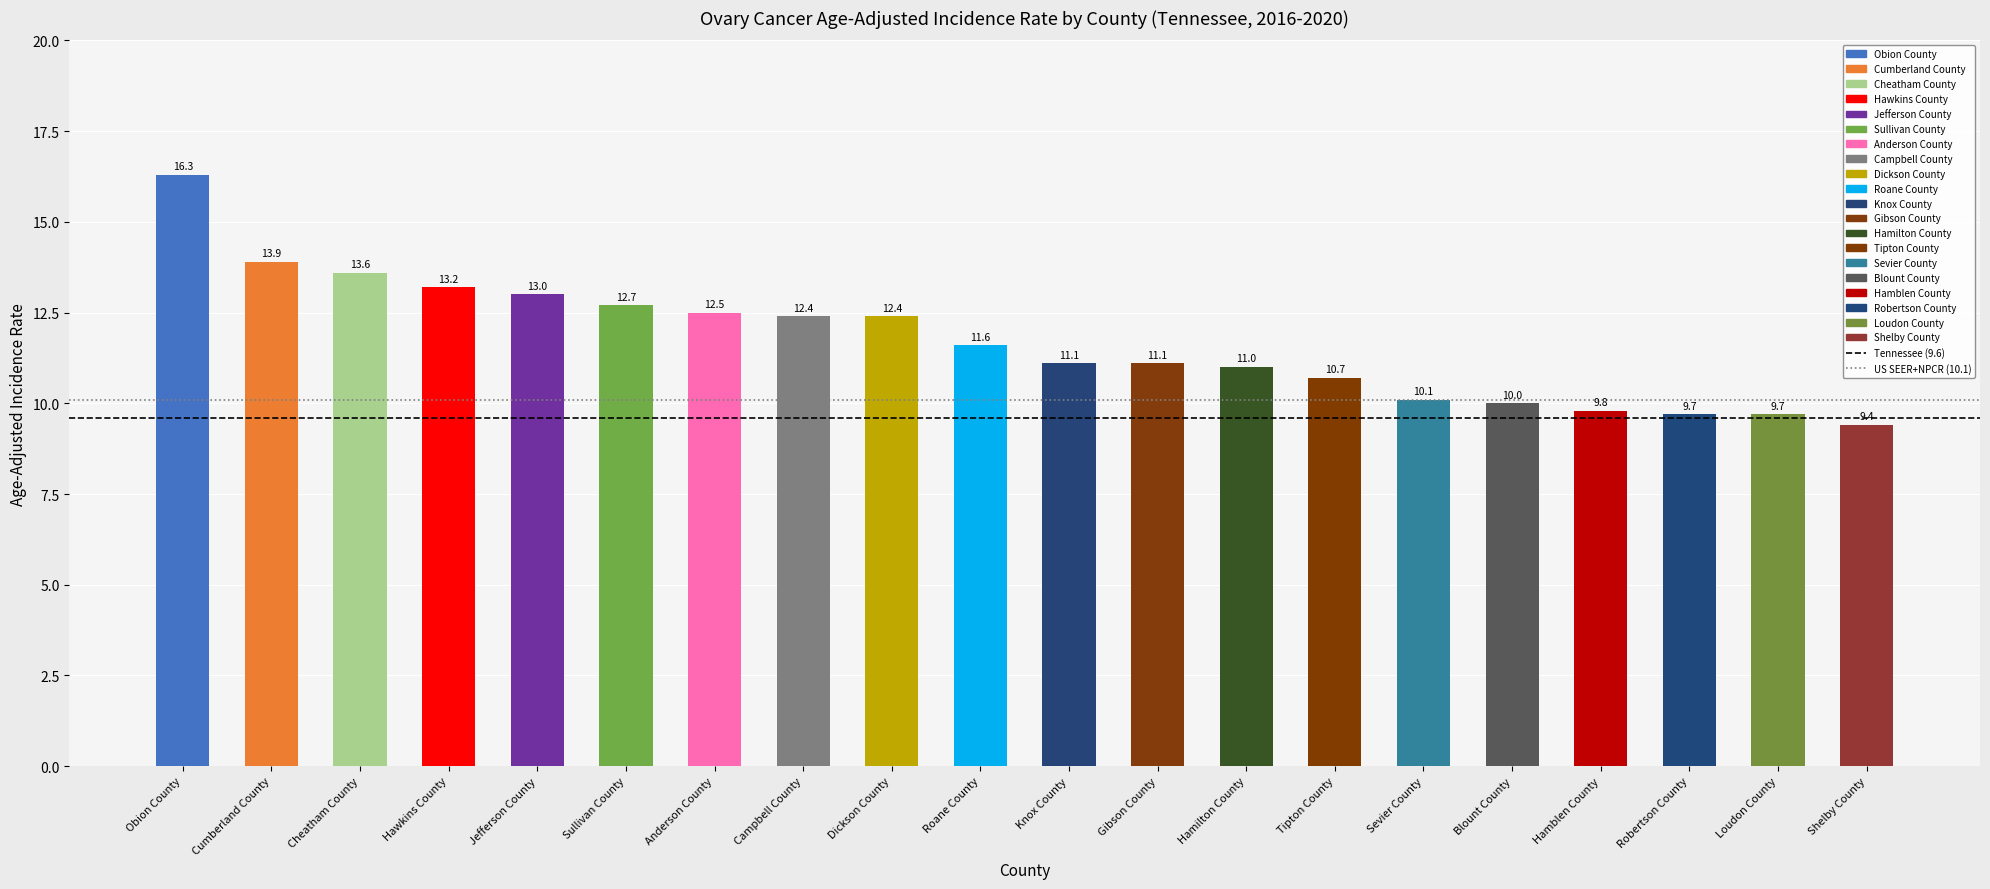

What is the label of the 1st bar from the right?

Shelby County